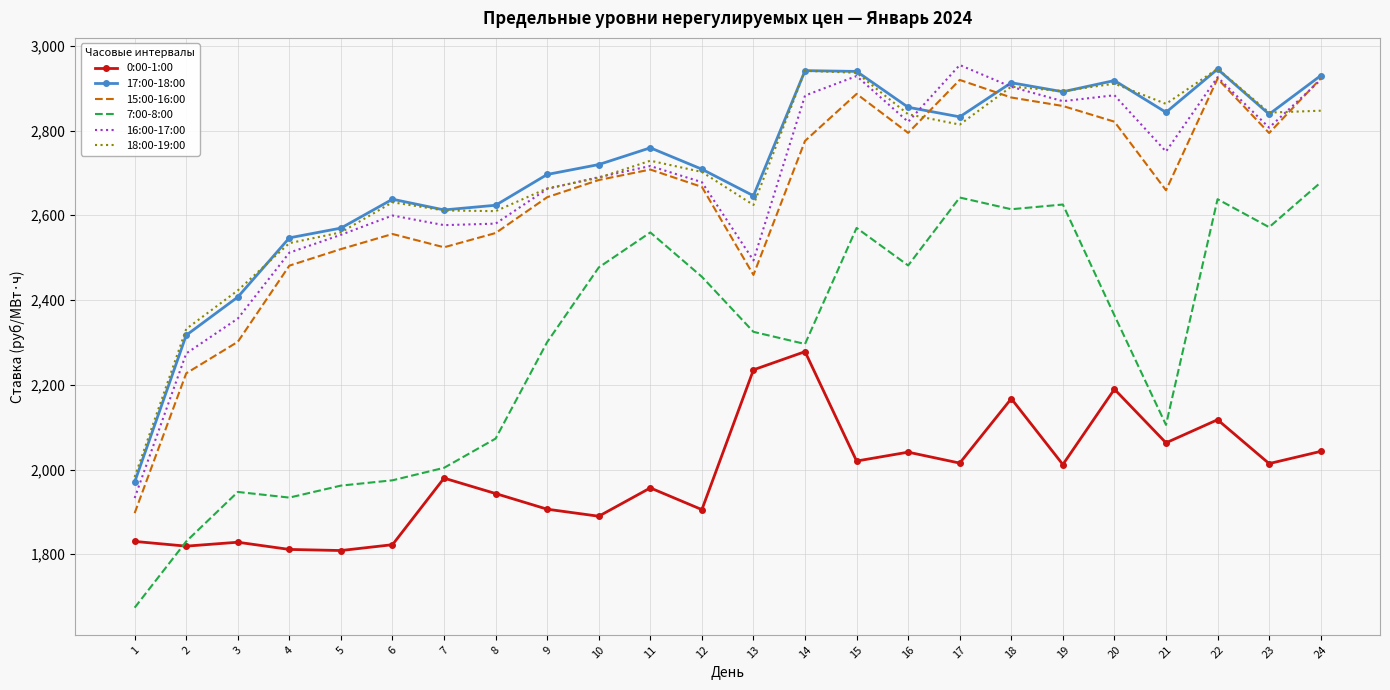

How many interior local peaks does the 15:00-16:00 series have?

5